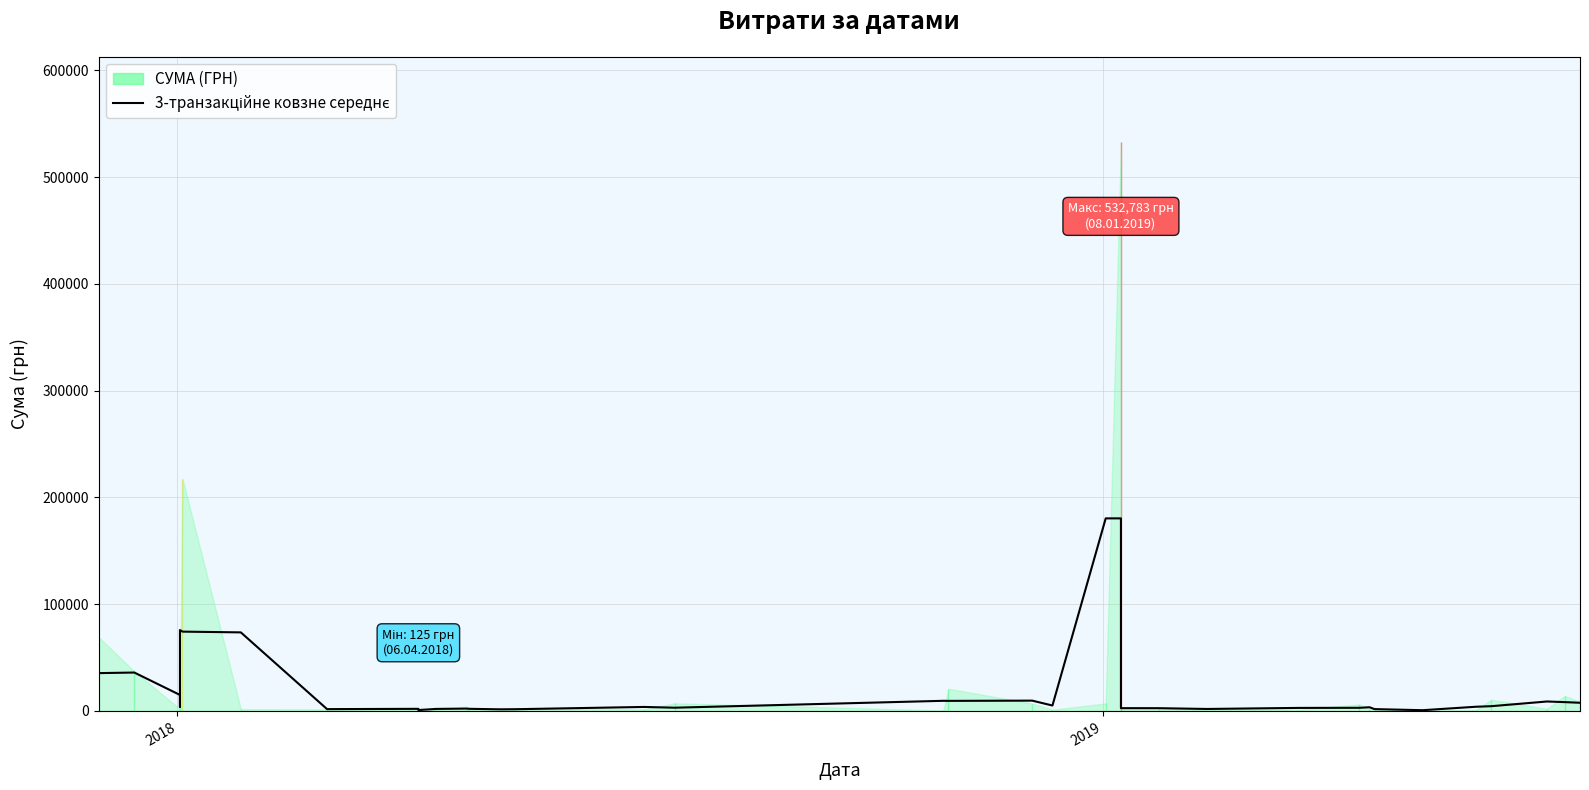

What is the difference between the second highest and second lowest values?

179554.4